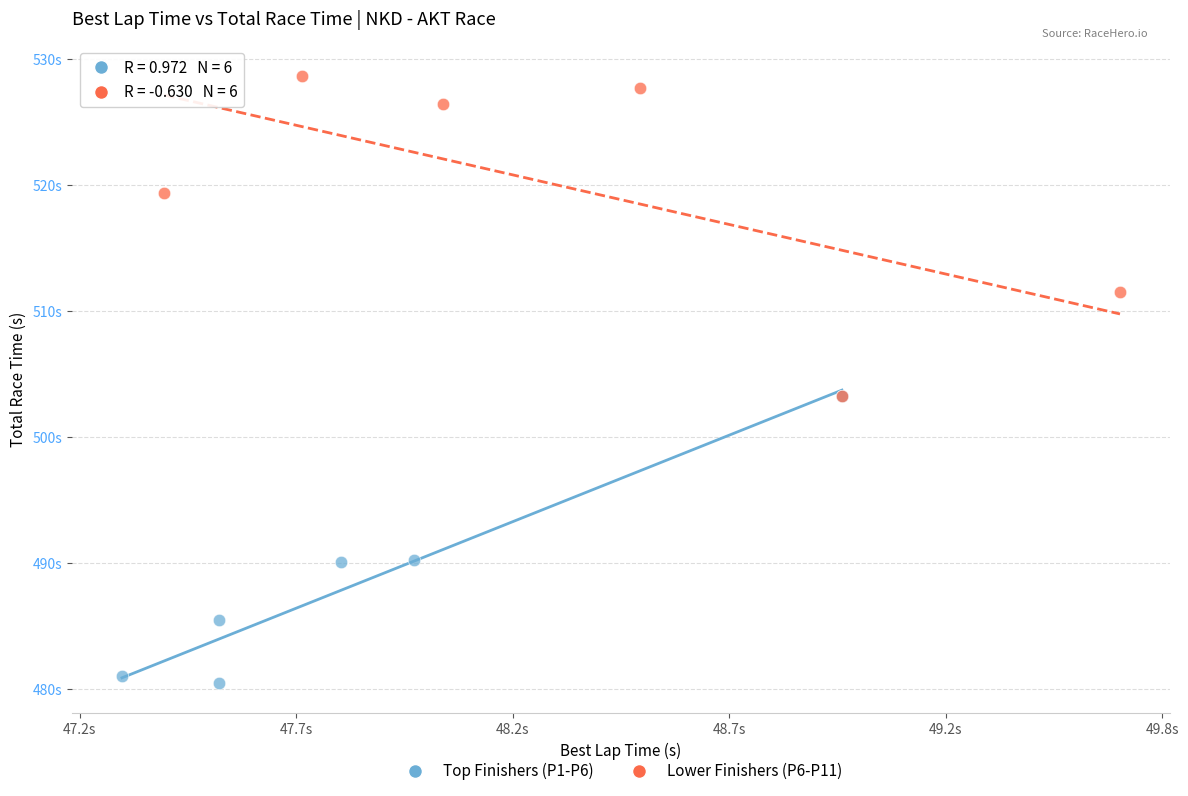

What are all the series names shown in the legend?

Top Finishers (P1-P6), Lower Finishers (P6-P11)